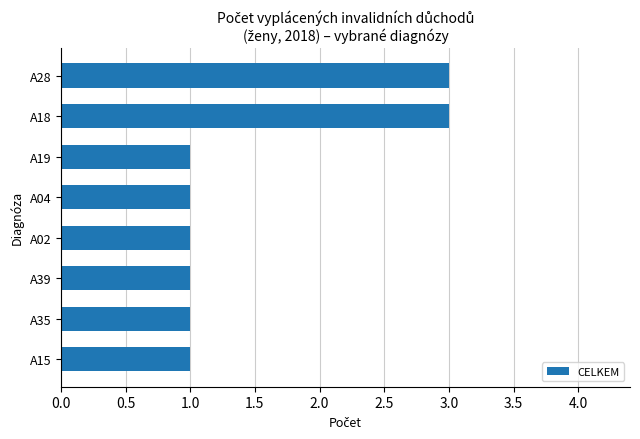

How many distinct data groups are displayed?

1